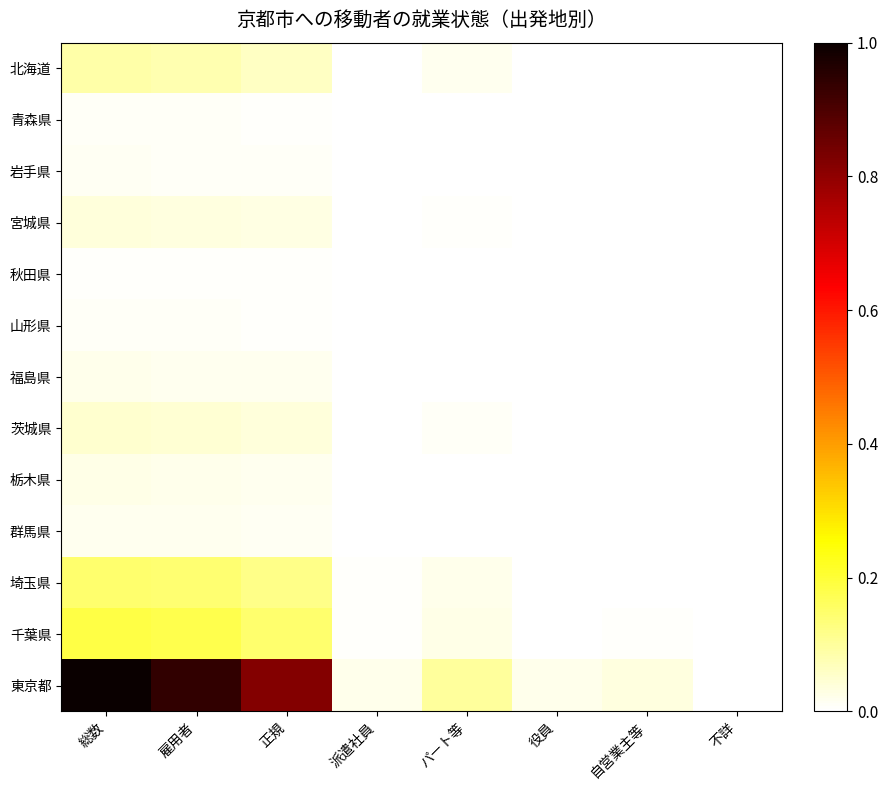

Reading left to right, transcribe all the data shown in this chart.

北海道: 総数=0.1	雇用者=0.1	正規=0.1	派遣社員=0.0	パート等=0.0	役員=0.0	自営業主等=0.0	不詳=0.0
青森県: 総数=0.0	雇用者=0.0	正規=0.0	派遣社員=0.0	パート等=0.0	役員=0.0	自営業主等=0.0	不詳=0.0
岩手県: 総数=0.0	雇用者=0.0	正規=0.0	派遣社員=0.0	パート等=0.0	役員=0.0	自営業主等=0.0	不詳=0.0
宮城県: 総数=0.0	雇用者=0.0	正規=0.0	派遣社員=0.0	パート等=0.0	役員=0.0	自営業主等=0.0	不詳=0.0
秋田県: 総数=0.0	雇用者=0.0	正規=0.0	派遣社員=0.0	パート等=0.0	役員=0.0	自営業主等=0.0	不詳=0.0
山形県: 総数=0.0	雇用者=0.0	正規=0.0	派遣社員=0.0	パート等=0.0	役員=0.0	自営業主等=0.0	不詳=0.0
福島県: 総数=0.0	雇用者=0.0	正規=0.0	派遣社員=0.0	パート等=0.0	役員=0.0	自営業主等=0.0	不詳=0.0
茨城県: 総数=0.0	雇用者=0.0	正規=0.0	派遣社員=0.0	パート等=0.0	役員=0.0	自営業主等=0.0	不詳=0.0
栃木県: 総数=0.0	雇用者=0.0	正規=0.0	派遣社員=0.0	パート等=0.0	役員=0.0	自営業主等=0.0	不詳=0.0
群馬県: 総数=0.0	雇用者=0.0	正規=0.0	派遣社員=0.0	パート等=0.0	役員=0.0	自営業主等=0.0	不詳=0.0
埼玉県: 総数=0.1	雇用者=0.1	正規=0.1	派遣社員=0.0	パート等=0.0	役員=0.0	自営業主等=0.0	不詳=0.0
千葉県: 総数=0.2	雇用者=0.2	正規=0.1	派遣社員=0.0	パート等=0.0	役員=0.0	自営業主等=0.0	不詳=0.0
東京都: 総数=1.0	雇用者=0.9	正規=0.8	派遣社員=0.0	パート等=0.1	役員=0.0	自営業主等=0.0	不詳=0.0